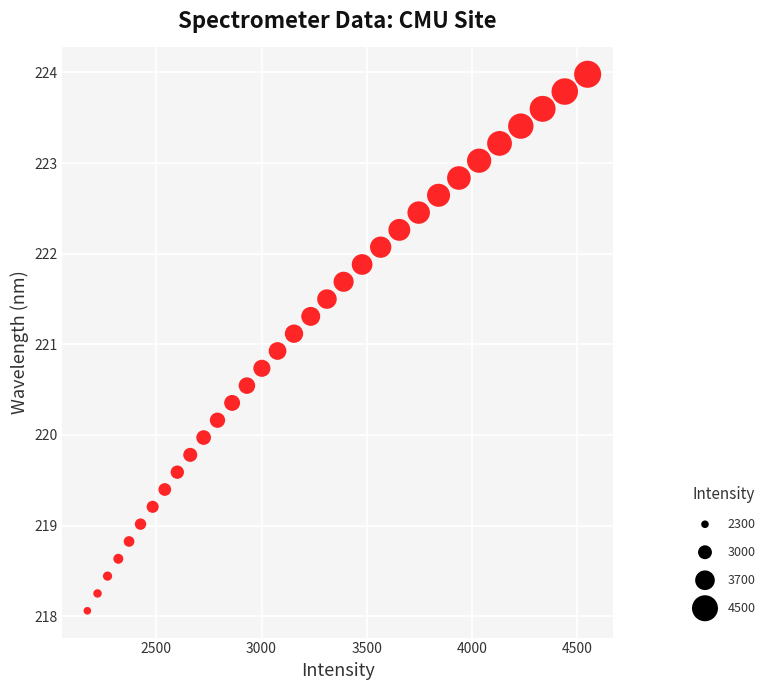

What is the range of X values (max minus min)?

2376.9